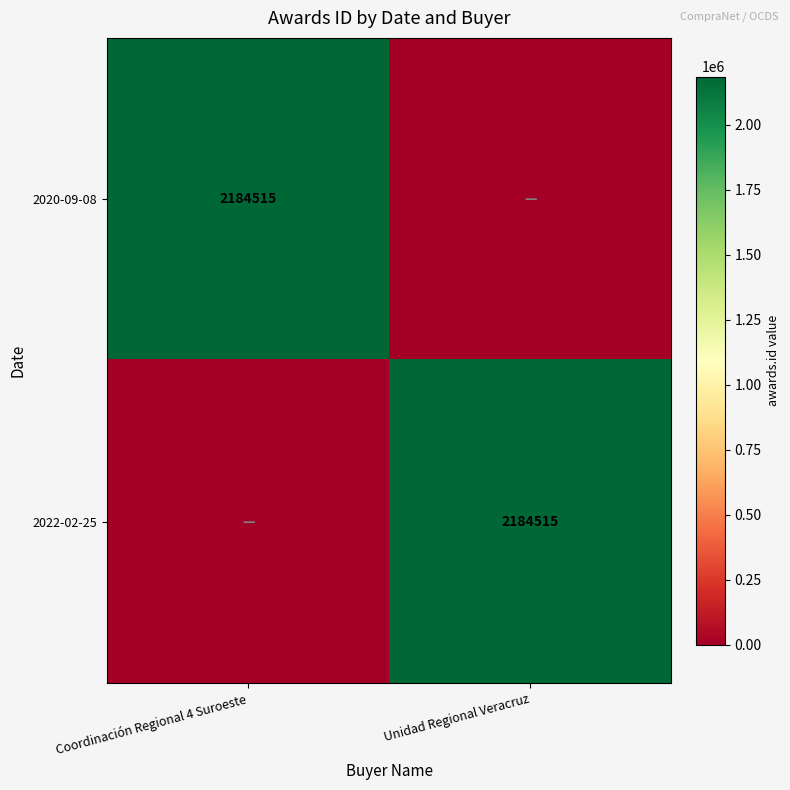

The value of 2022-02-25 at Unidad Regional Veracruz is 2184515. True or false?

True